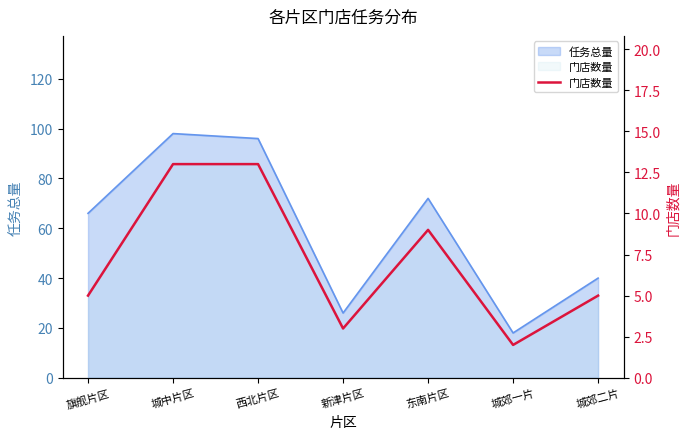

Reading right to left, what are all the values shown in this chart?

城郊二片=5	城郊一片=2	东南片区=9	新津片区=3	西北片区=13	城中片区=13	旗舰片区=5